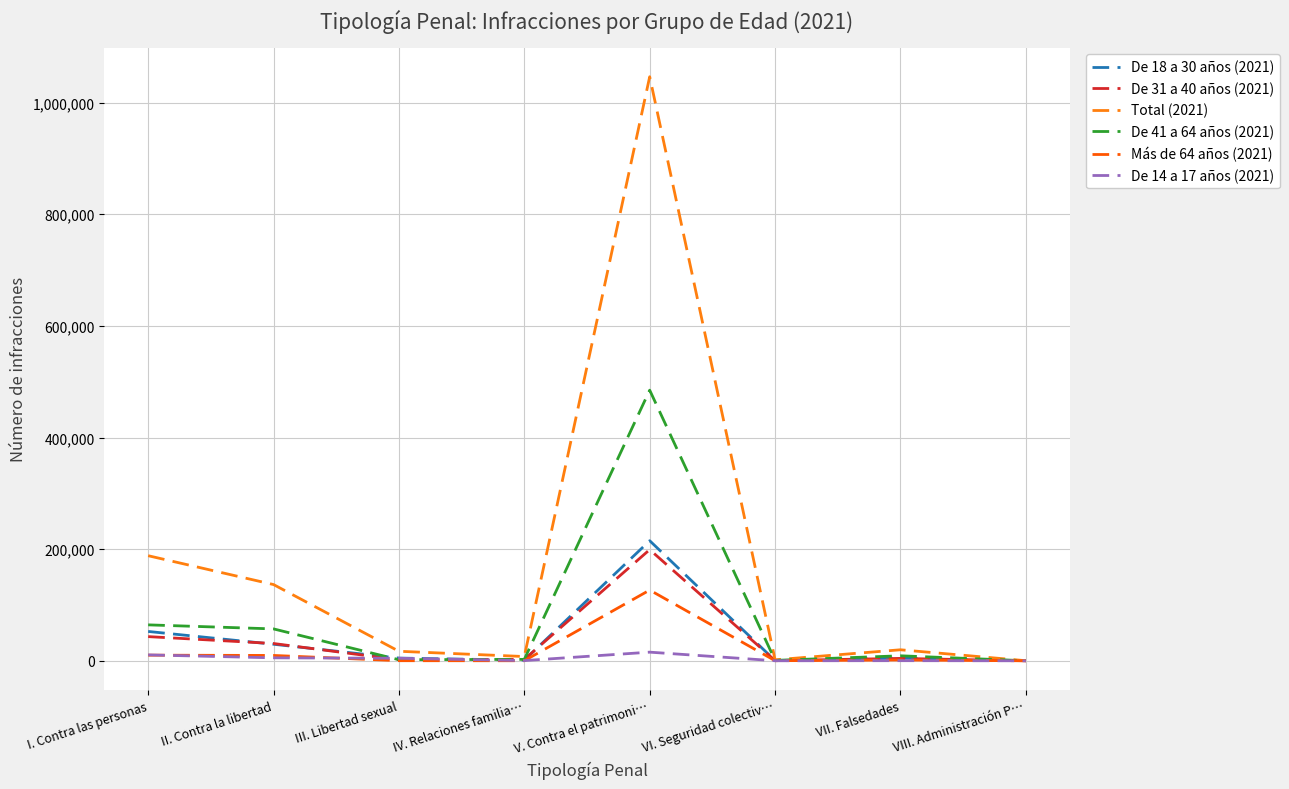

What are all the series names shown in the legend?

De 18 a 30 años (2021), De 31 a 40 años (2021), Total (2021), De 41 a 64 años (2021), Más de 64 años (2021), De 14 a 17 años (2021)